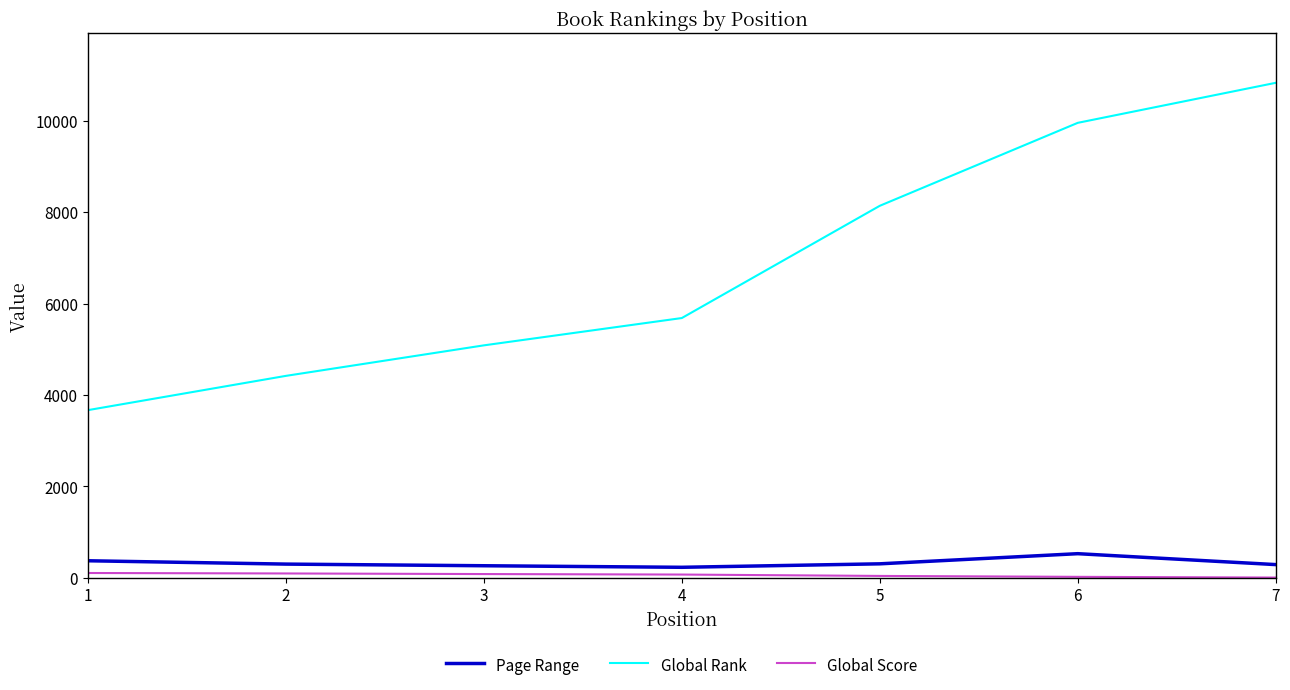

Which series has the widest spread of values?

Global Rank